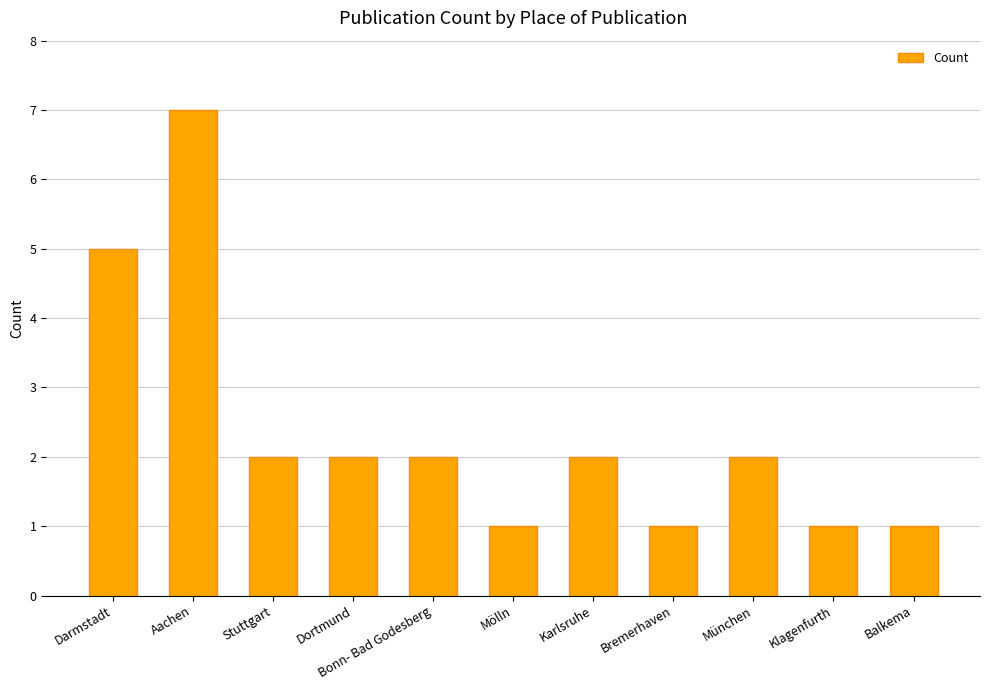

What is the label of the 5th bar from the left?

Bonn- Bad Godesberg